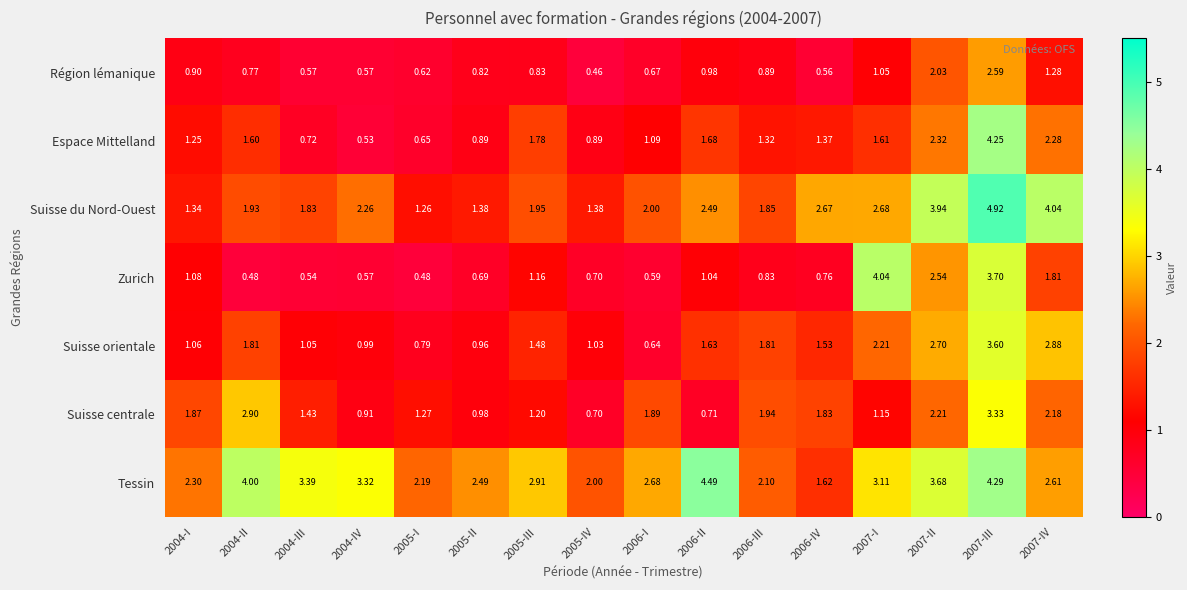

At which category is the sum across all series the highest?

2007-III